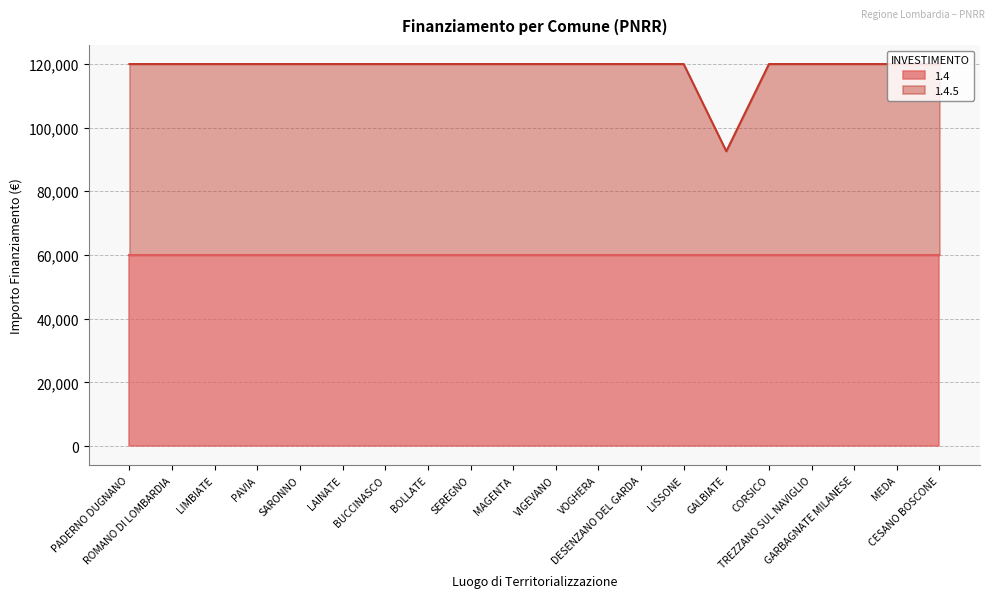

How many points are lower than both their immediate neighbors (excluding endpoints)?

1